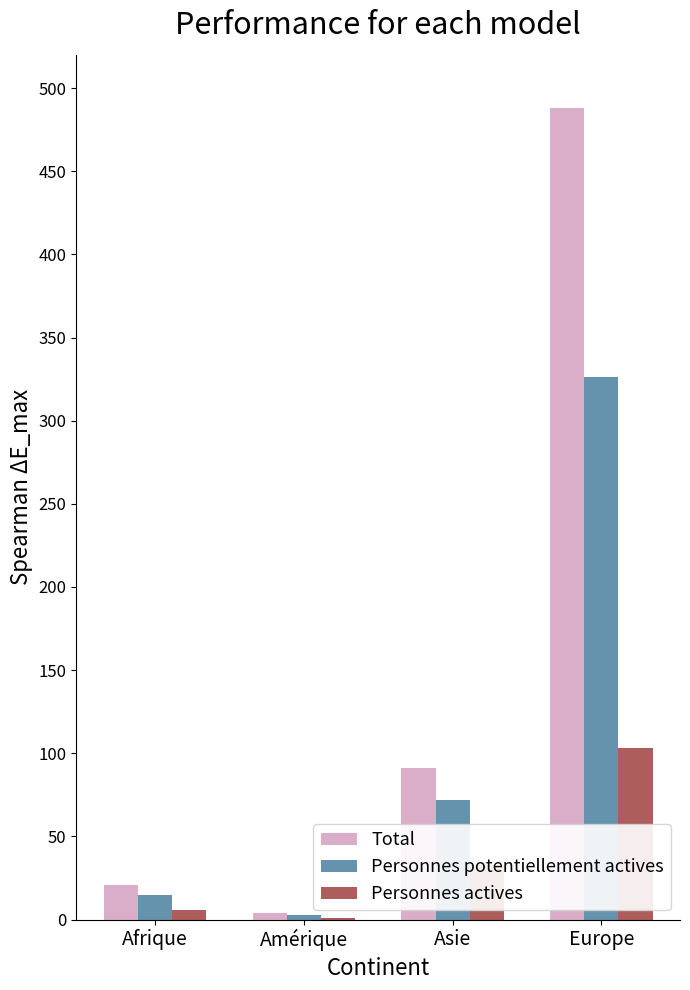

The Personnes potentiellement actives series shows 43 at Asie. True or false?

False